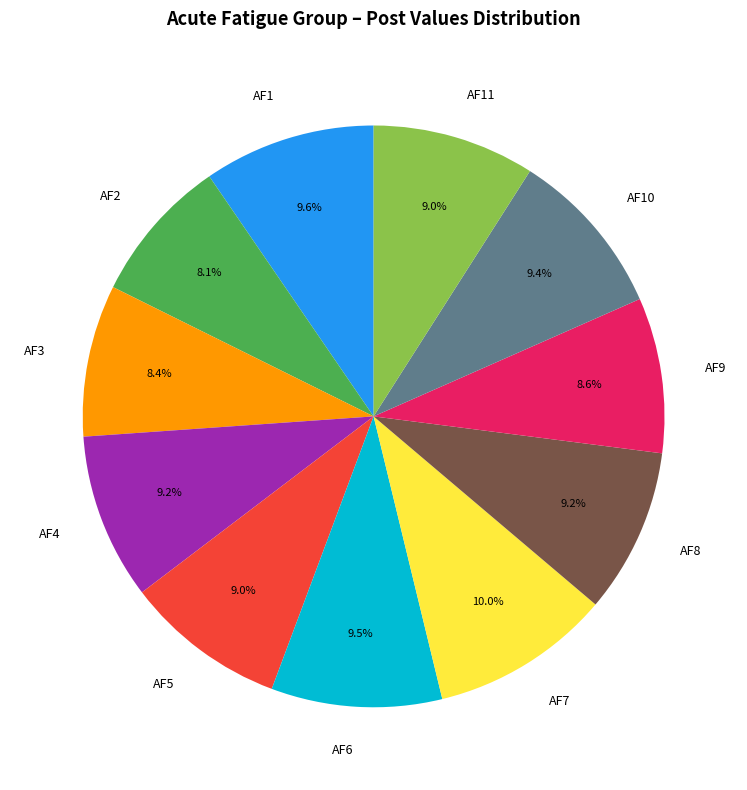

To the nearest percent, what is the combined percentage of AF8 and AF7?

19%